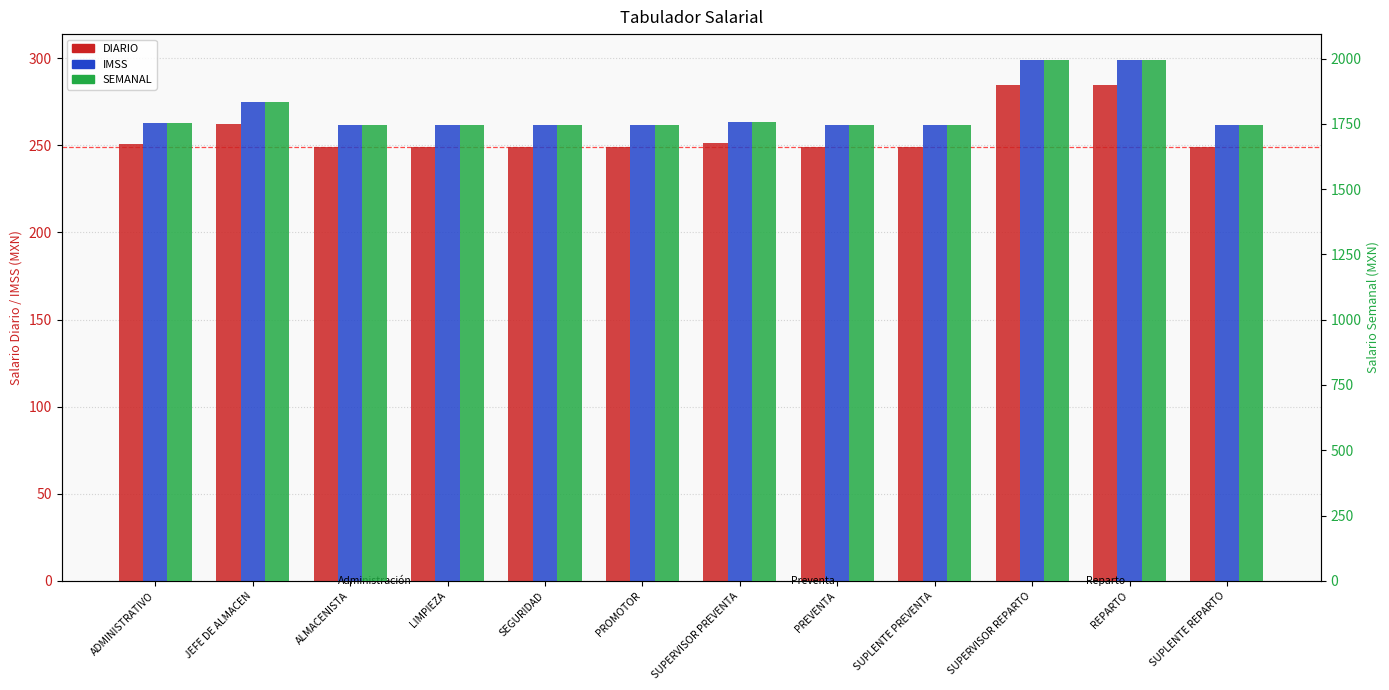

How many data points does each series have?

12